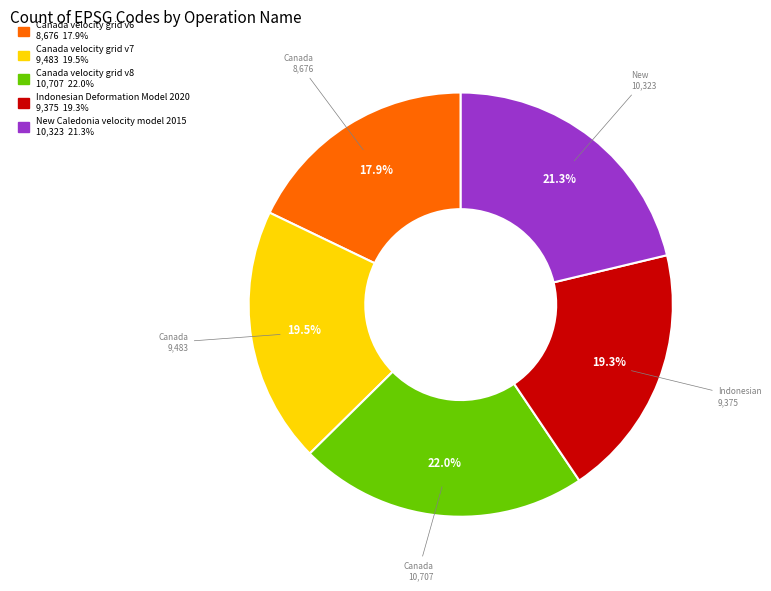

True or false: Canada velocity grid v6 accounts for 18% of the total.

True